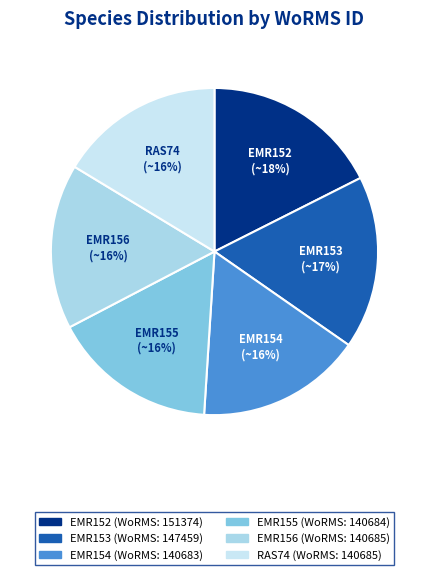

To the nearest percent, what is the average slice percentage?

17%